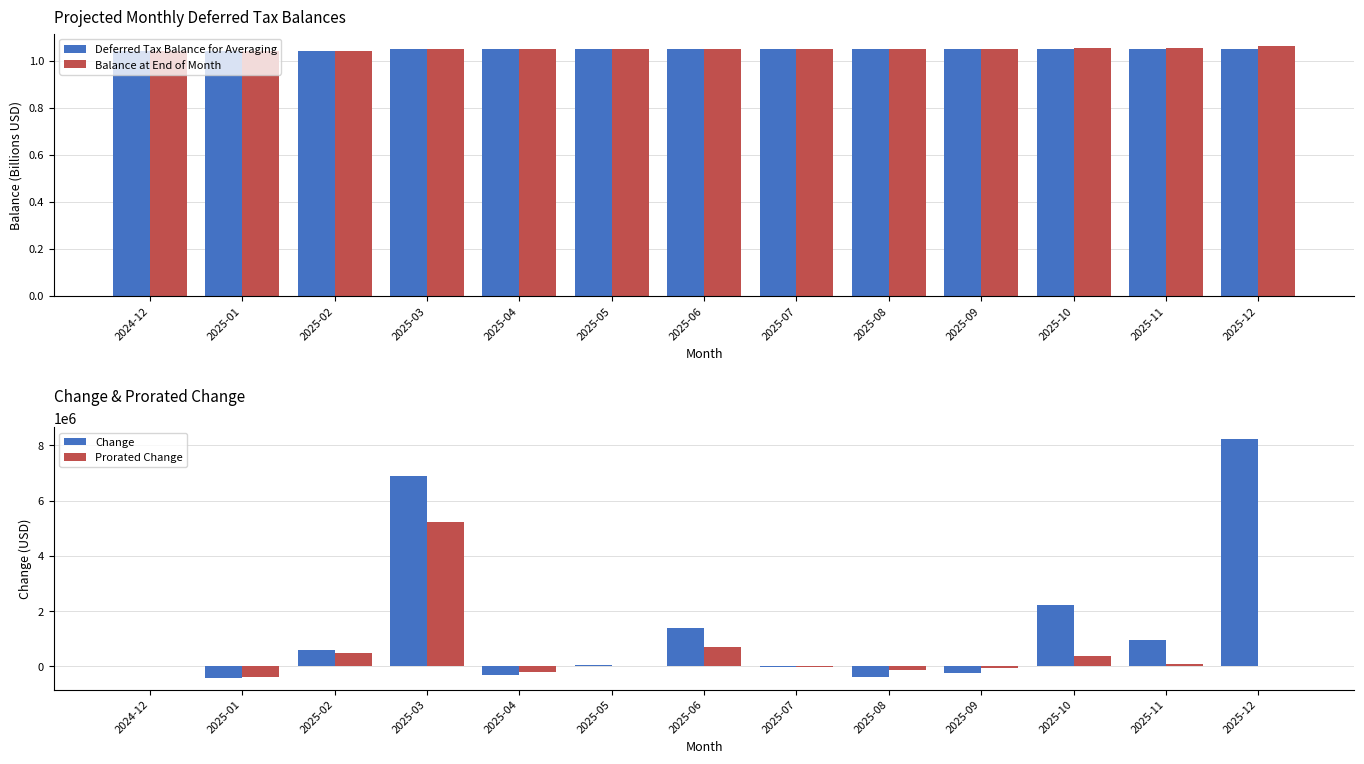

What is the maximum value shown in the chart?

8214298.3